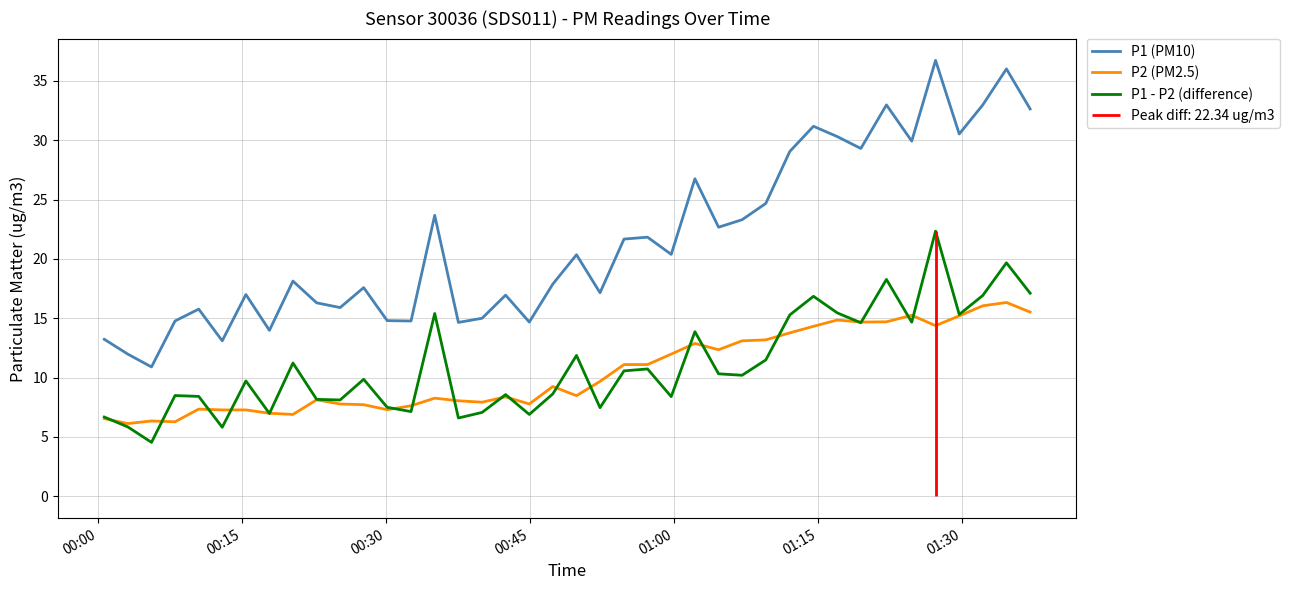

True or false: P1 (PM10) and P1 - P2 (difference) intersect in this chart.

False